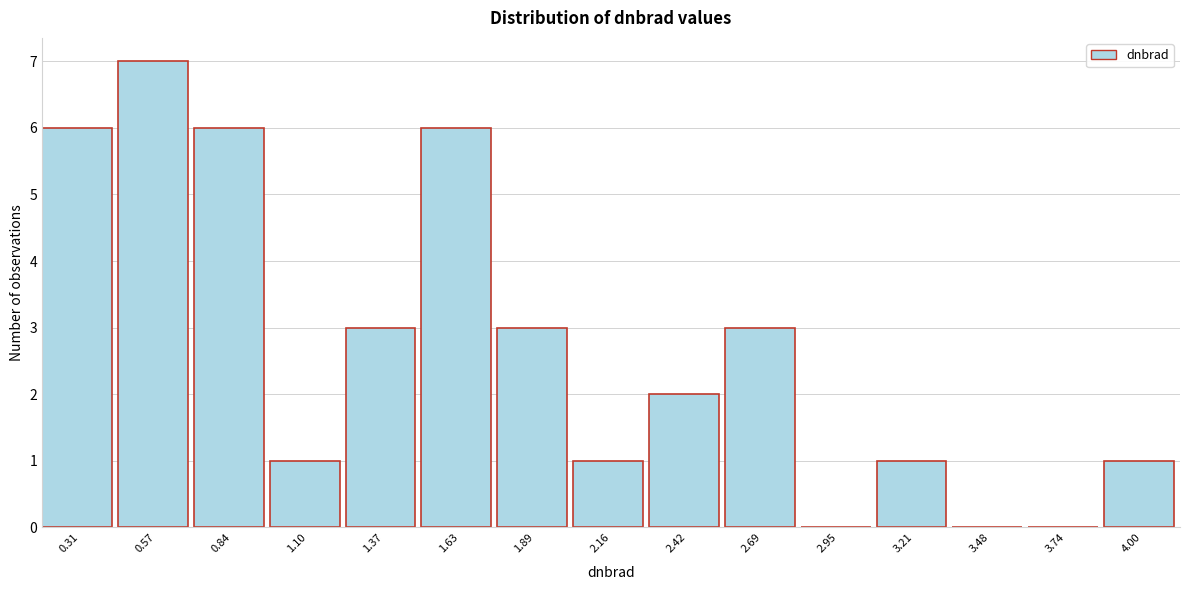

The value at 1.37 is 3. True or false?

True